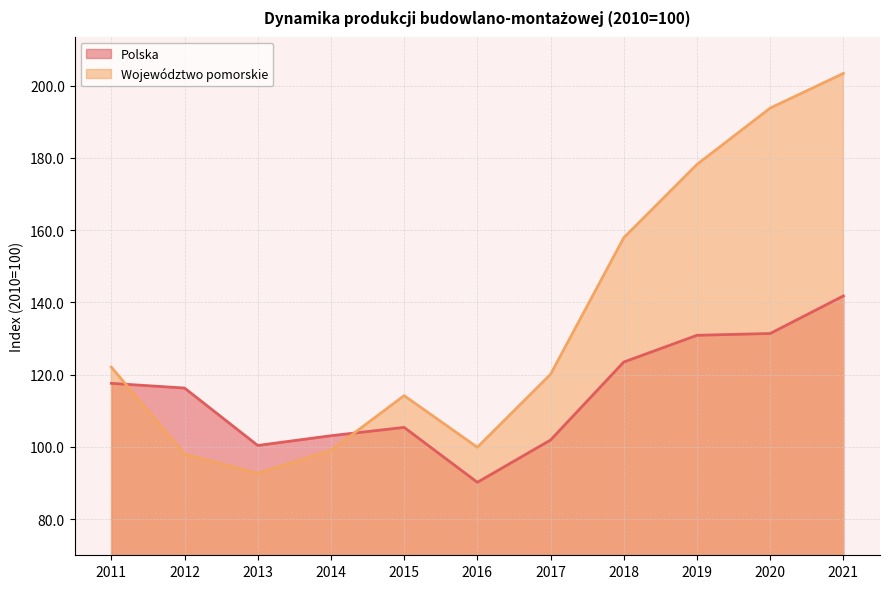

What is the greatest value displayed?

203.4